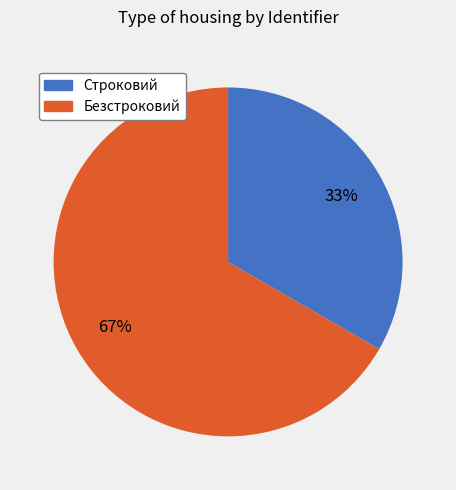

How many slices are in this pie chart?

2